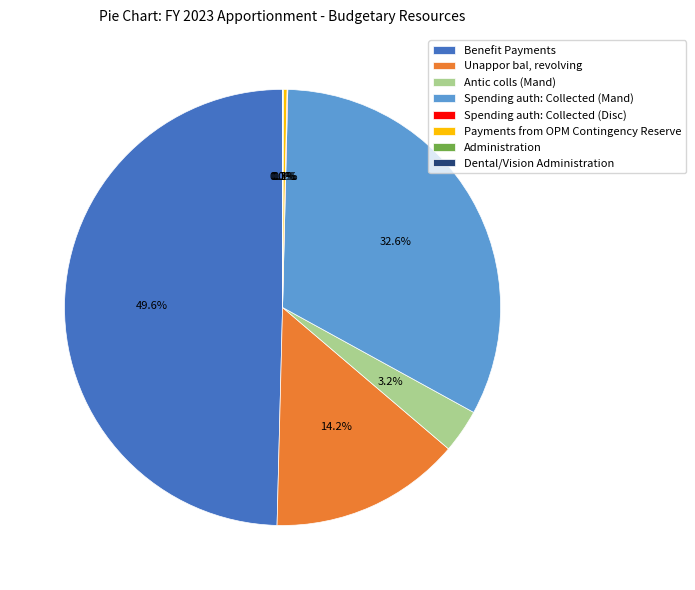

Which category has the biggest portion of the pie?

Benefit Payments